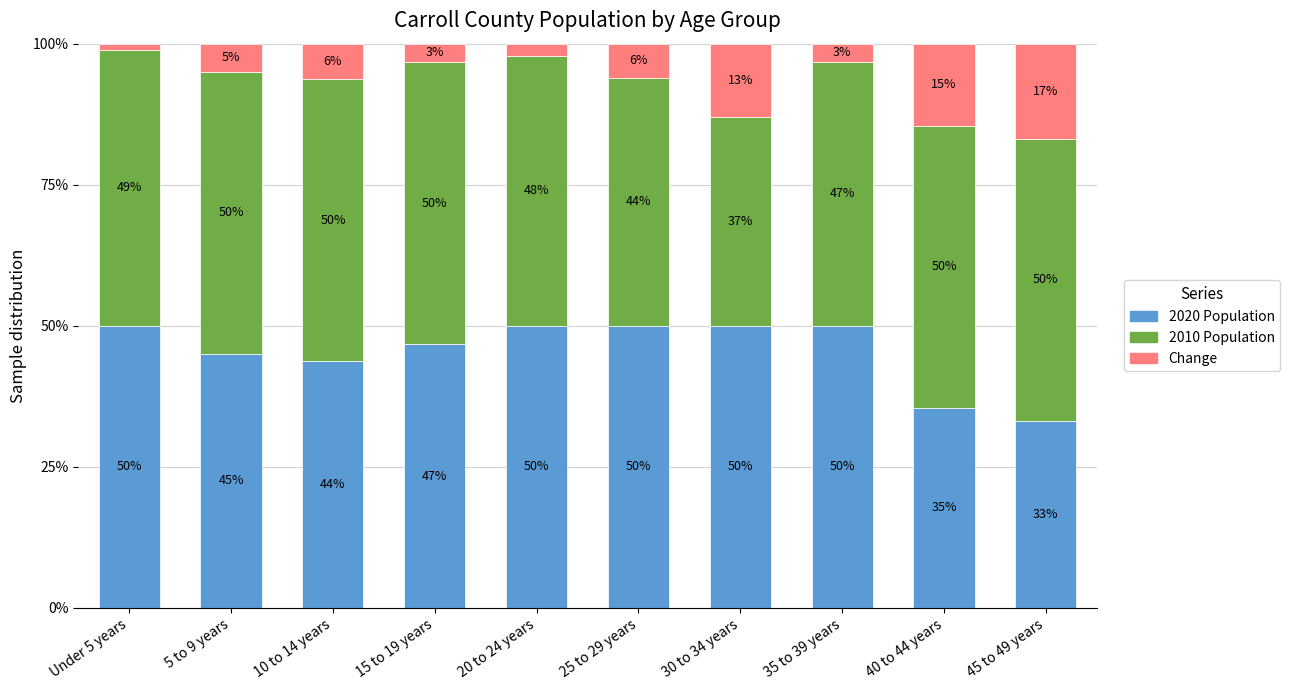

What is the total value across all series at 25 to 29 years?

100.0